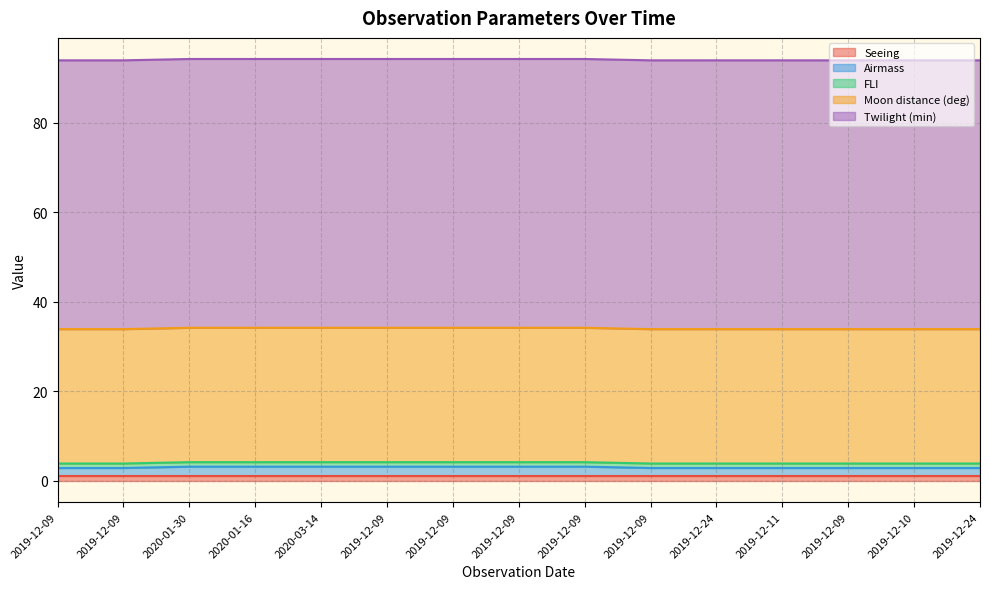

At which category is the sum across all series the highest?

2020-01-30